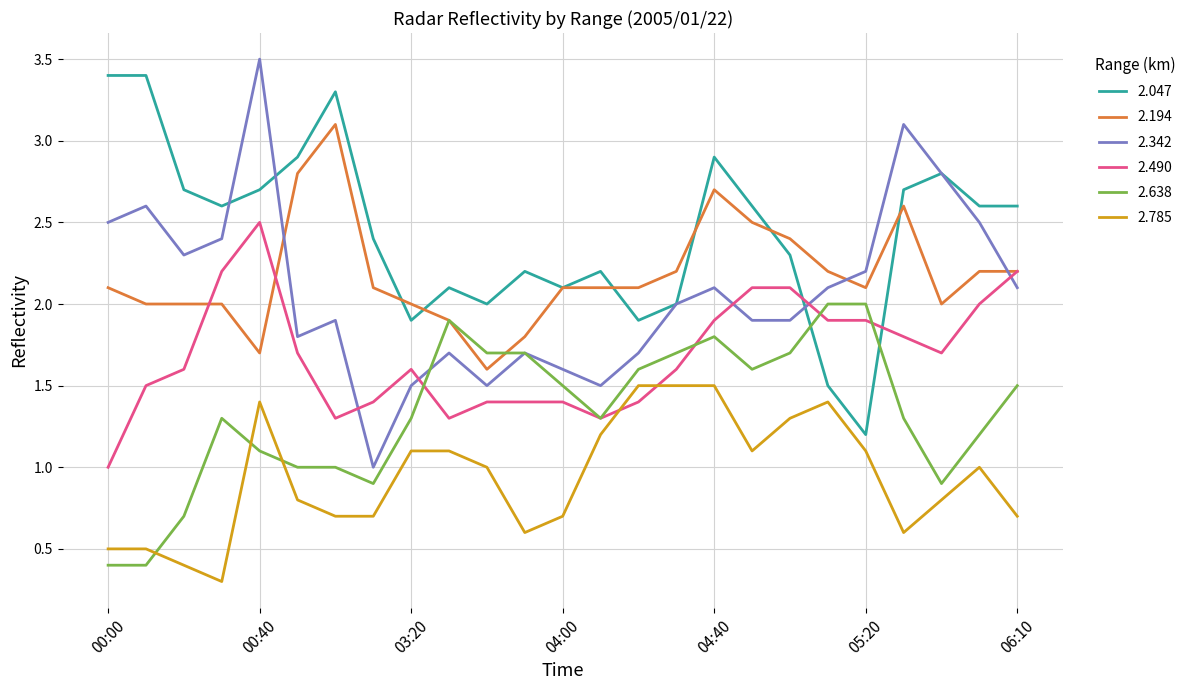

What is the difference between the maximum and minimum values in the 2.785 series?

1.2